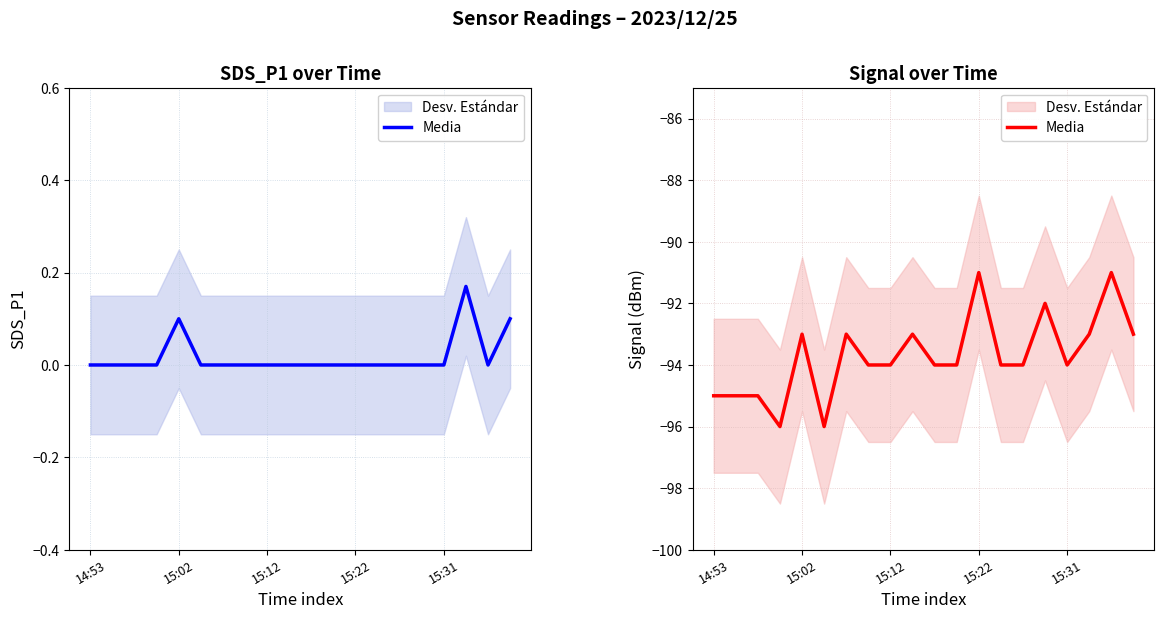

What is the change in value from 6 to 14?

-1